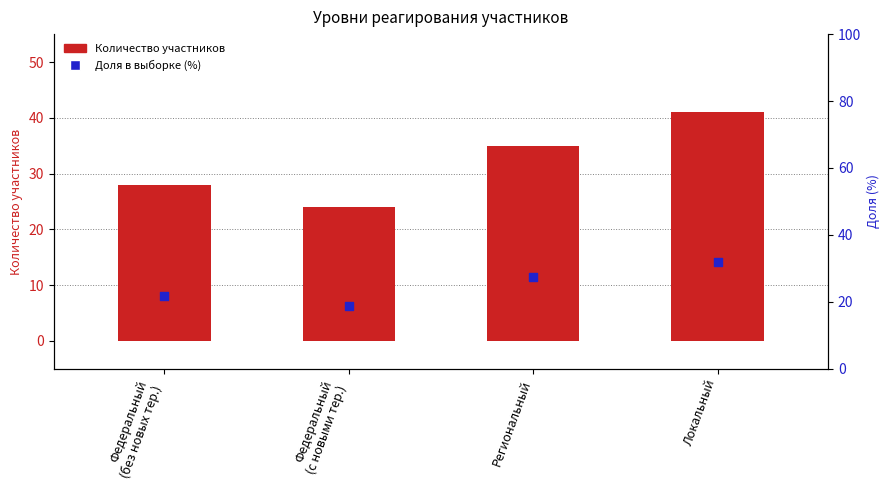

Which series has the largest Y range (max minus min)?

Количество участников